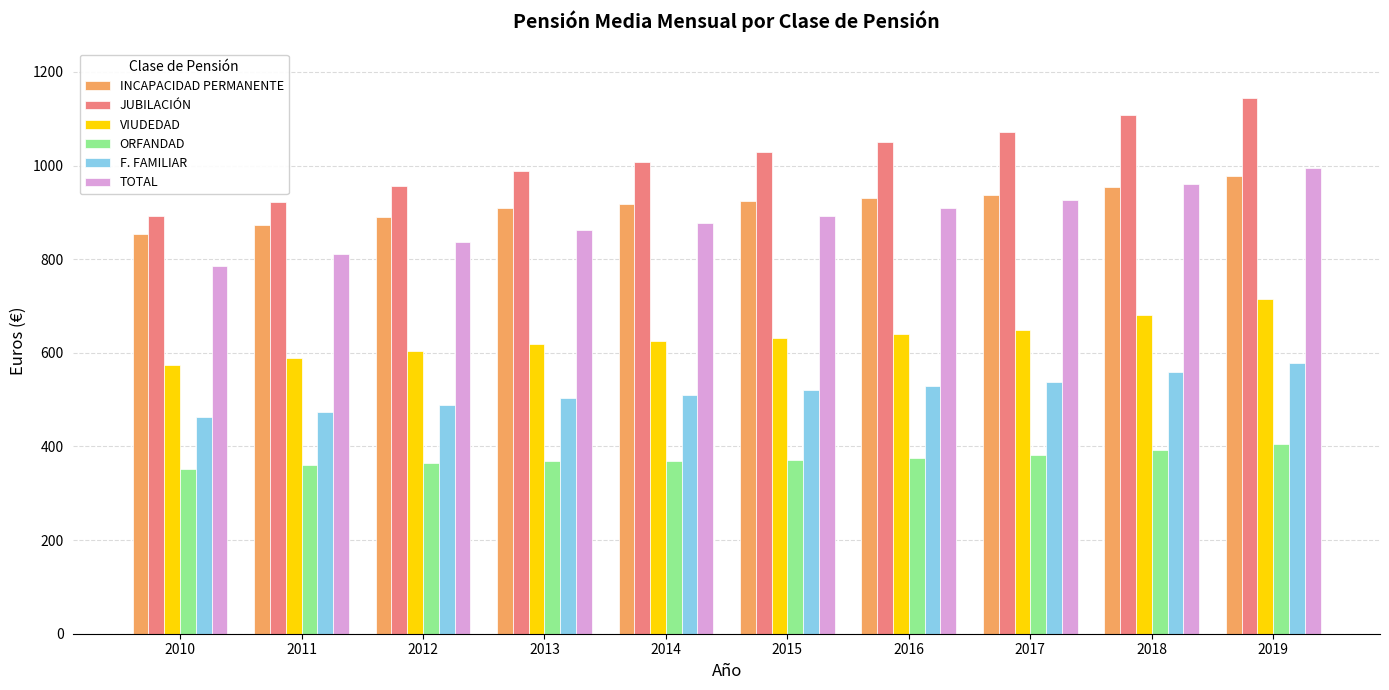

What is the spread (max minus min) of values at 2013?

617.8